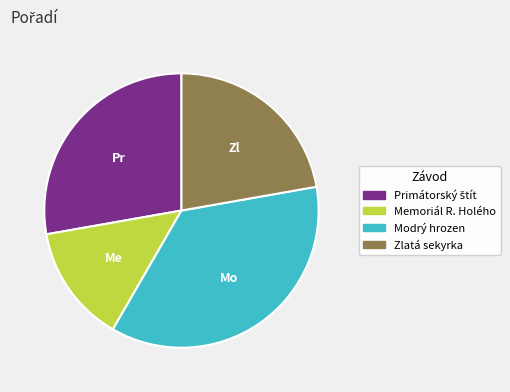

The Memoriál R. Holého slice represents 14% of the pie. True or false?

True